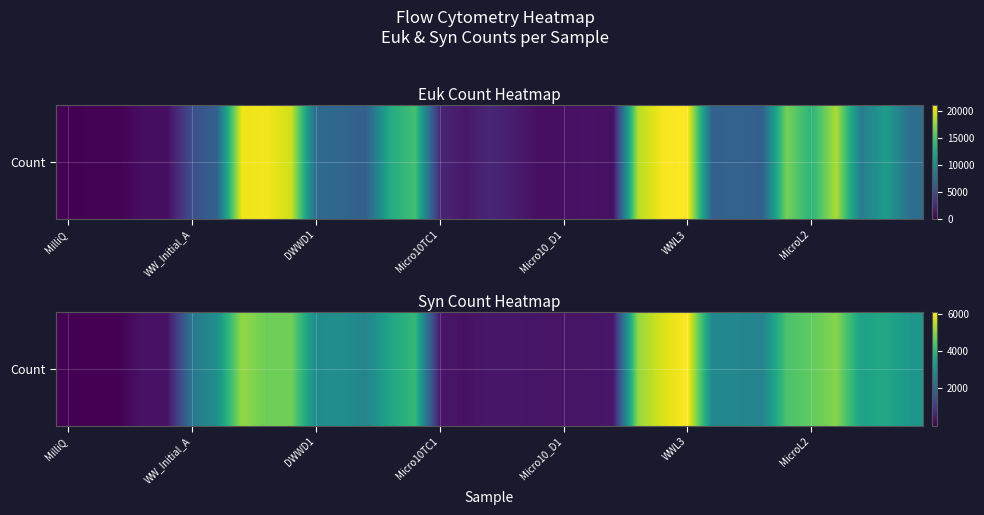

What is the minimum value shown in the chart?

1